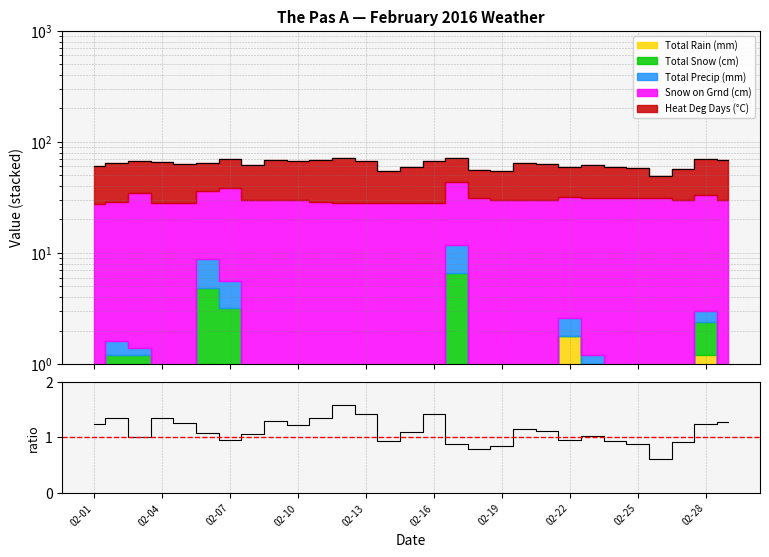

Does the chart have visible grid lines?

Yes